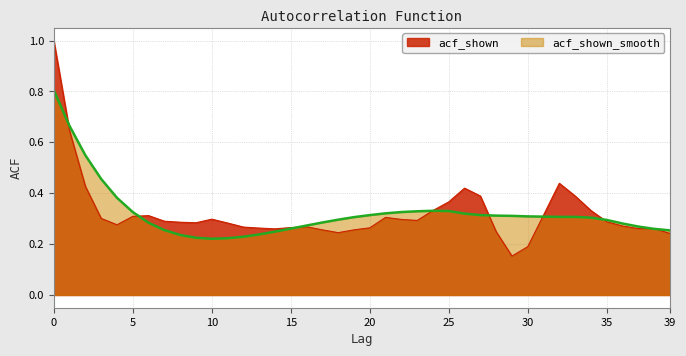

What is the sum of the acf_shown values at 39 and 31?

0.6